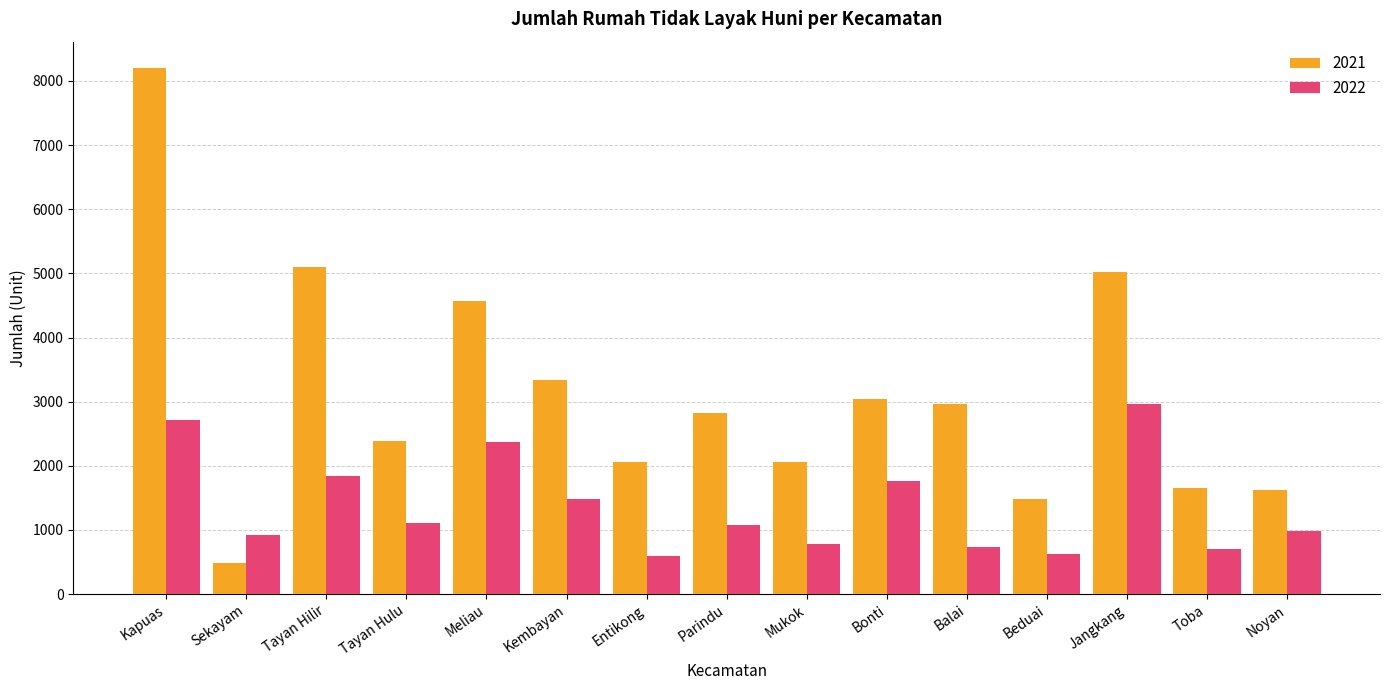

Rank the series by their maximum value, from highest to lowest.

2021, 2022